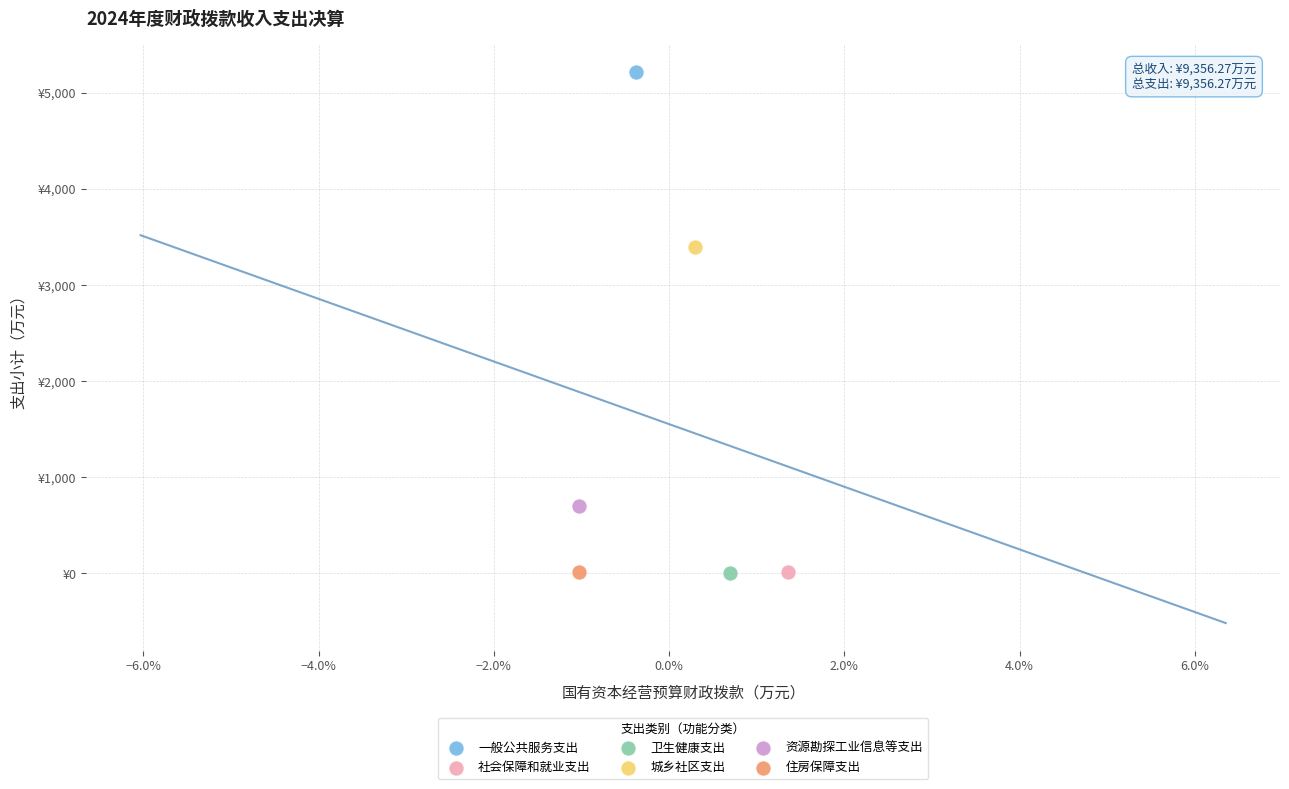

What are all the series names shown in the legend?

一般公共服务支出, 社会保障和就业支出, 卫生健康支出, 城乡社区支出, 资源勘探工业信息等支出, 住房保障支出